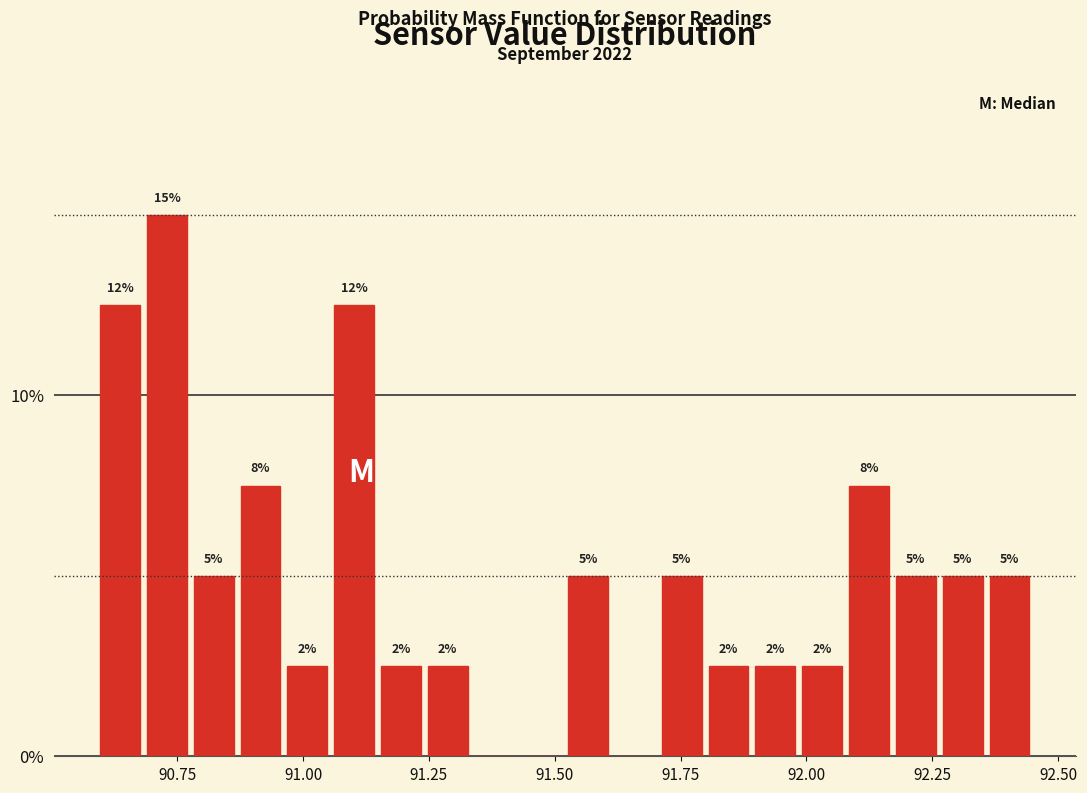

Around what value on the x-axis is the tallest bar? Give the approximate position of its centre, as read against the axis.

90.75